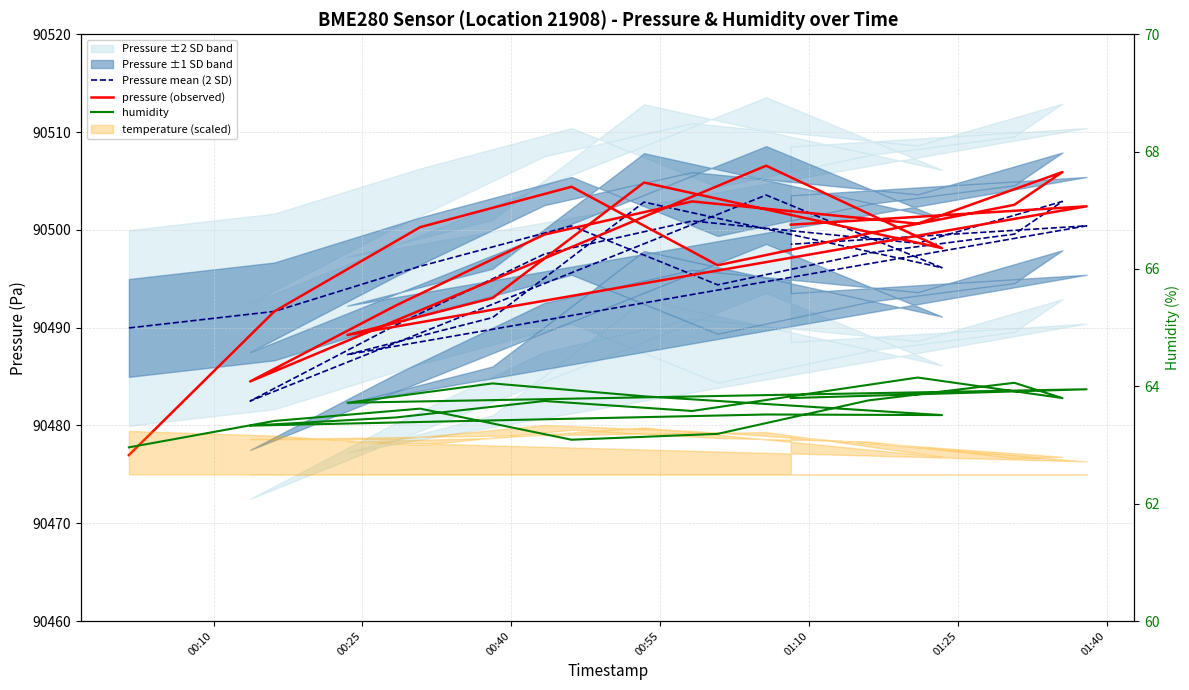

Which series has the widest spread of values?

pressure (observed)